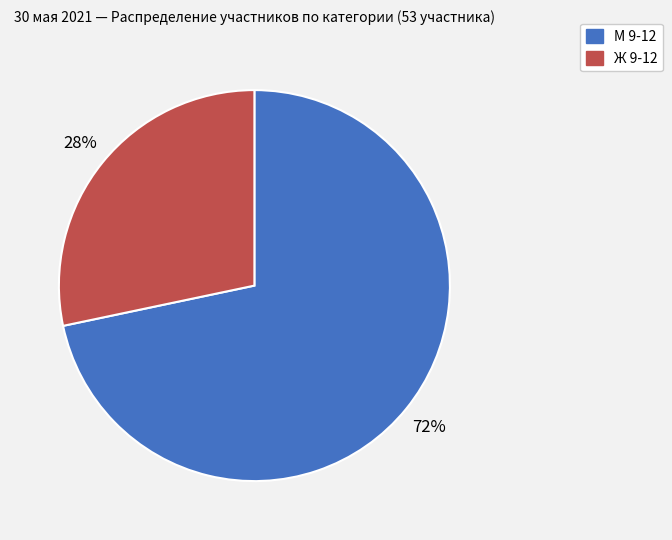

Is it true that М 9-12 is 84% of the pie?

False